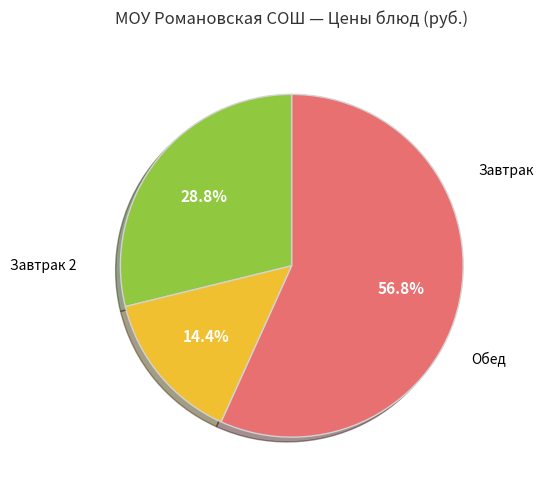

Is there any slice that represents more than half of the pie?

Yes